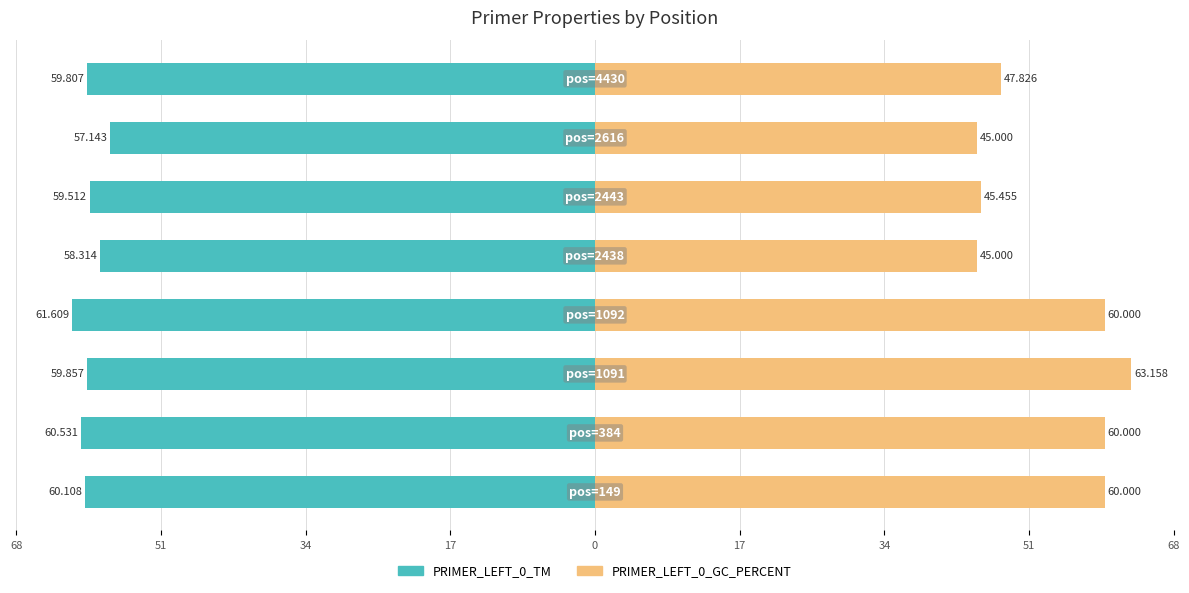

At how many categories does at least one series exceed 62?

1